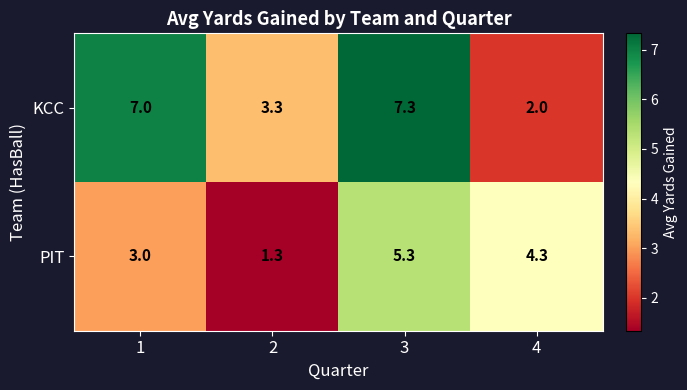

What is the difference between the highest and lowest values at 4?

2.3